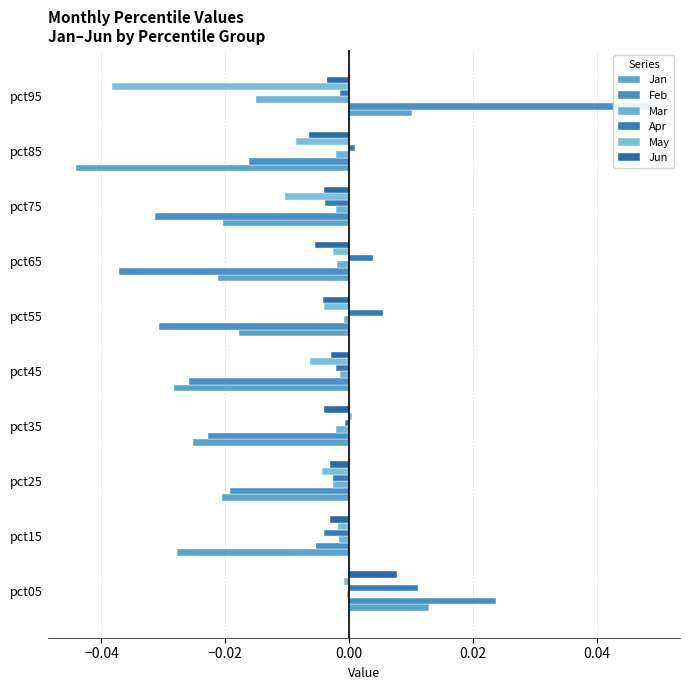

What is the sum of all Jan values?

-0.2